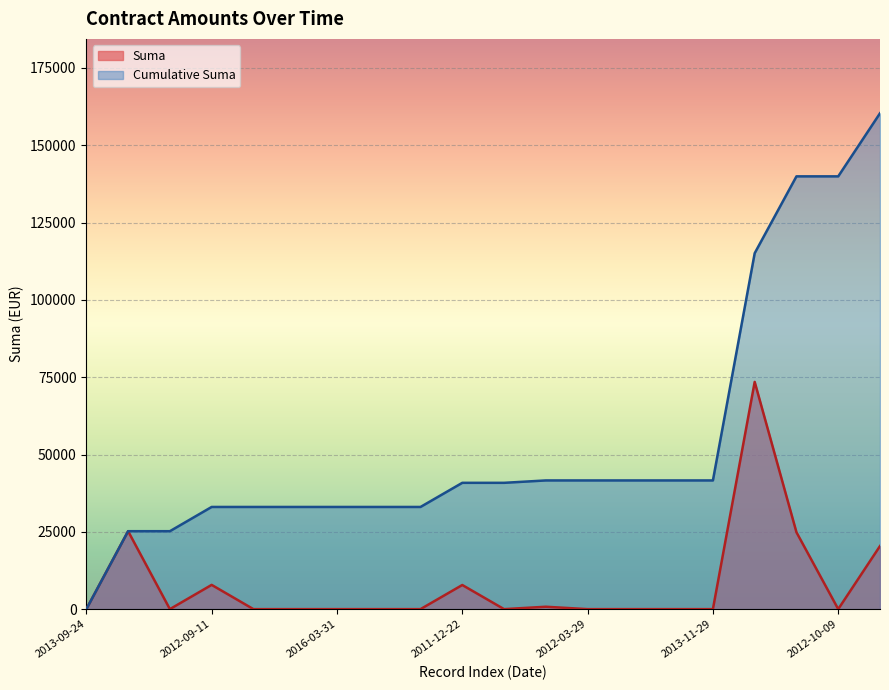

At which category is the sum across all series the highest?

2013-04-04